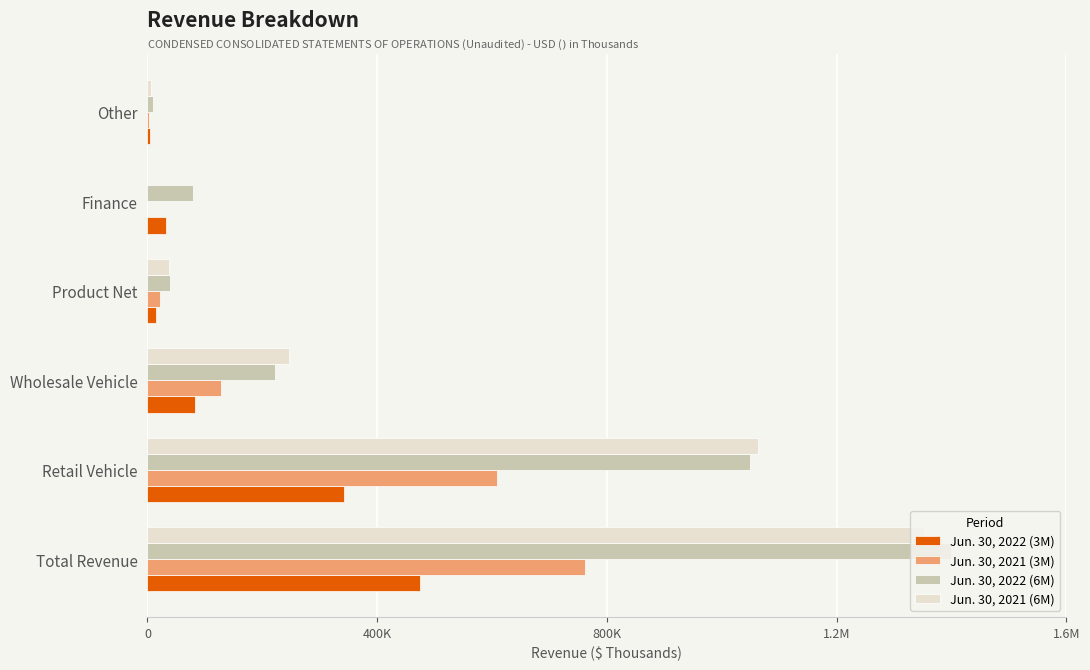

What are all the series names shown in the legend?

Jun. 30, 2022 (3M), Jun. 30, 2021 (3M), Jun. 30, 2022 (6M), Jun. 30, 2021 (6M)